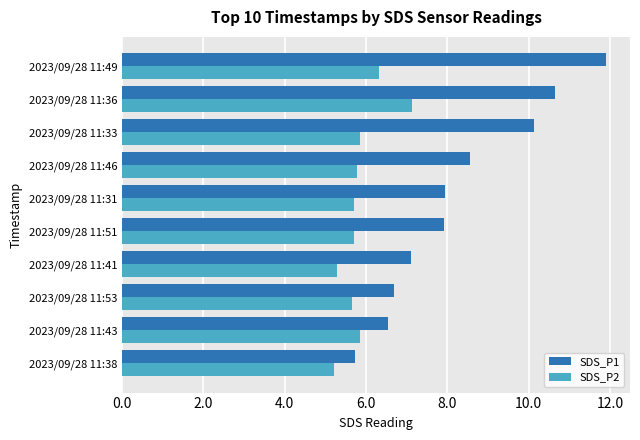

Which series has the largest total across all categories?

SDS_P1